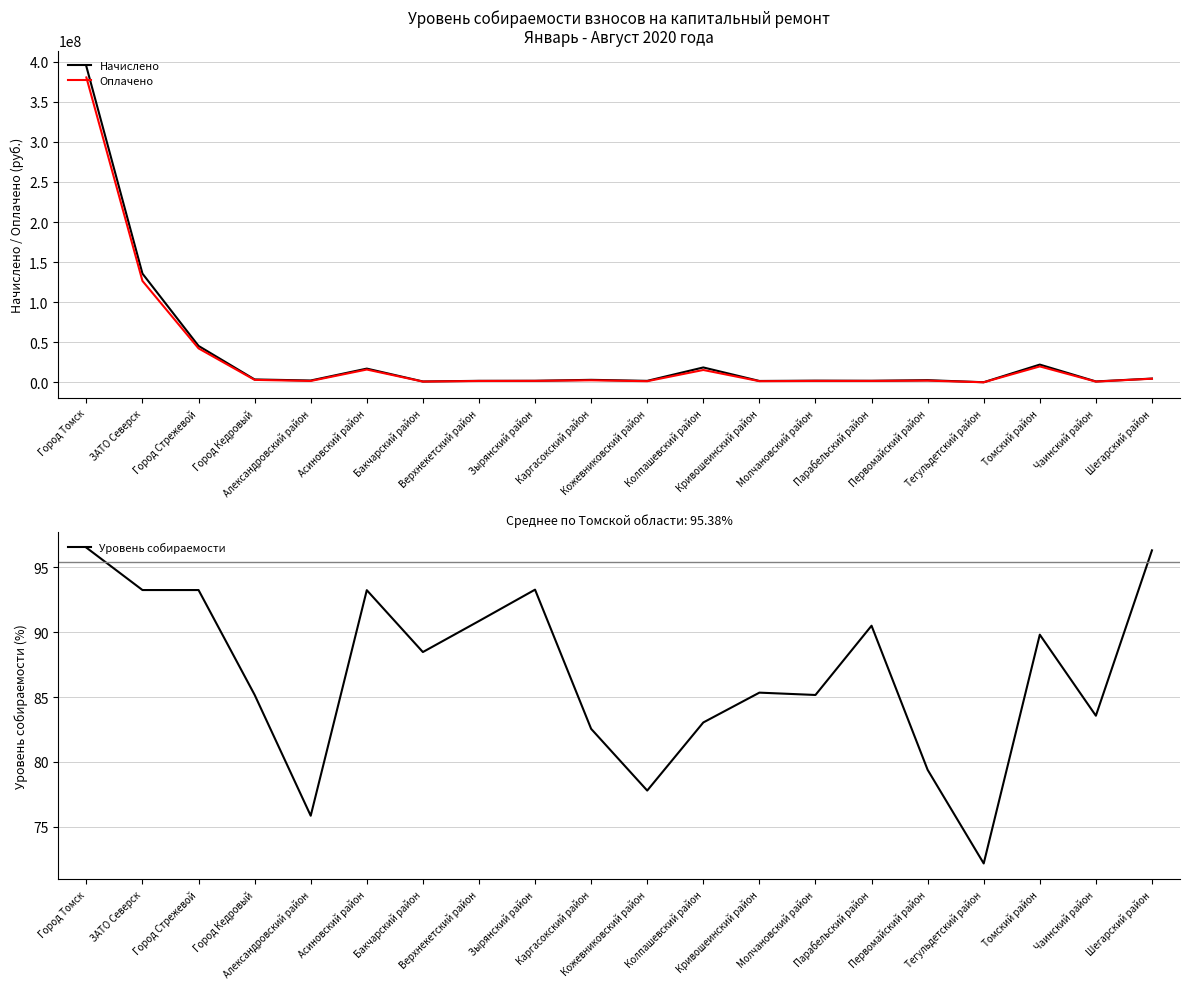

Which category has the highest value across all series?

Город Томск